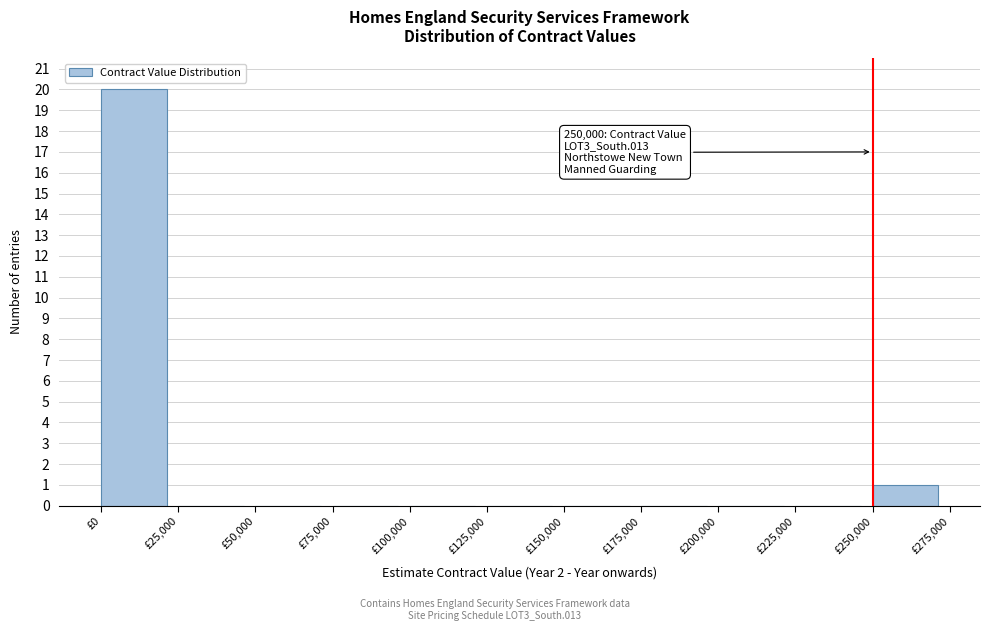

Over which range of the x-axis is the bar tallest?

0 to 25000